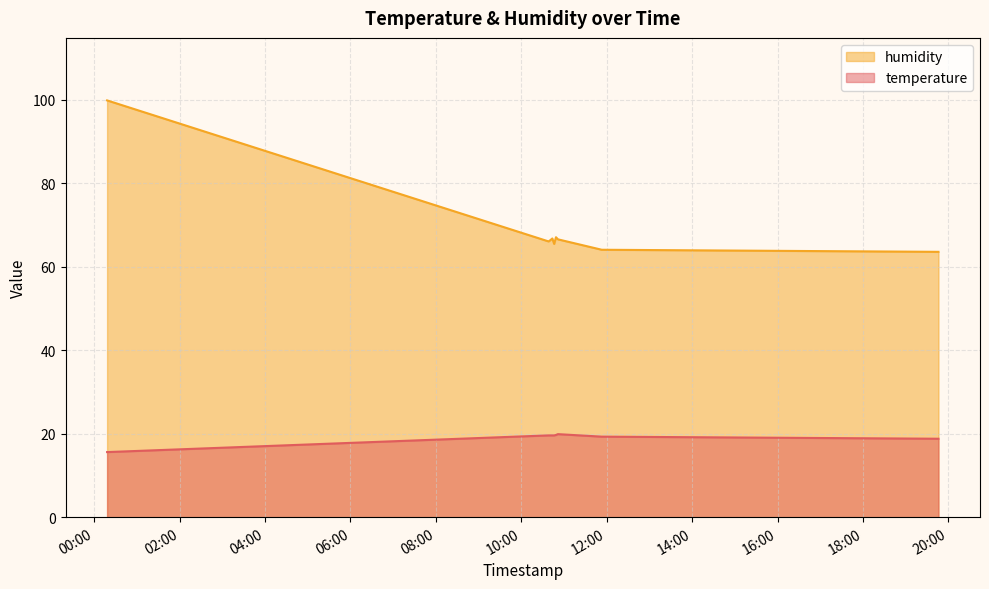

What is the average value of the temperature series?

19.1